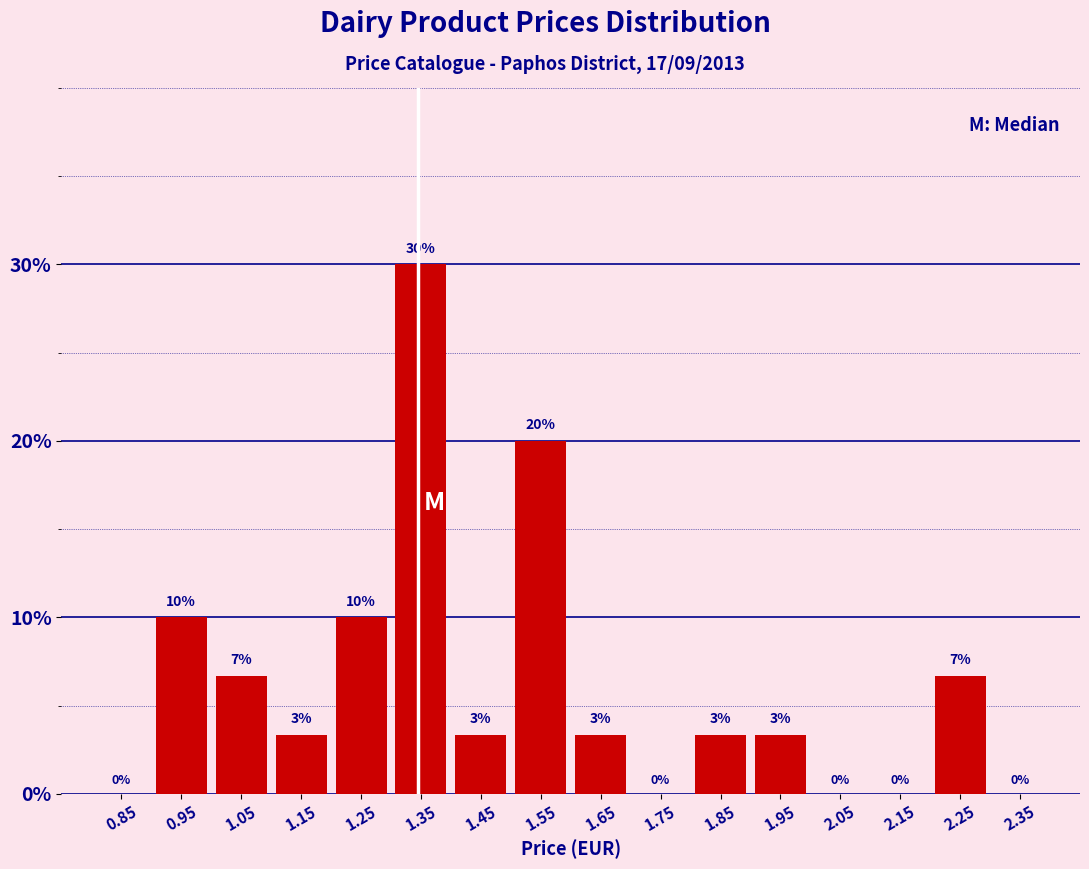

Over which range of the x-axis is the bar tallest?

1.3 to 1.4